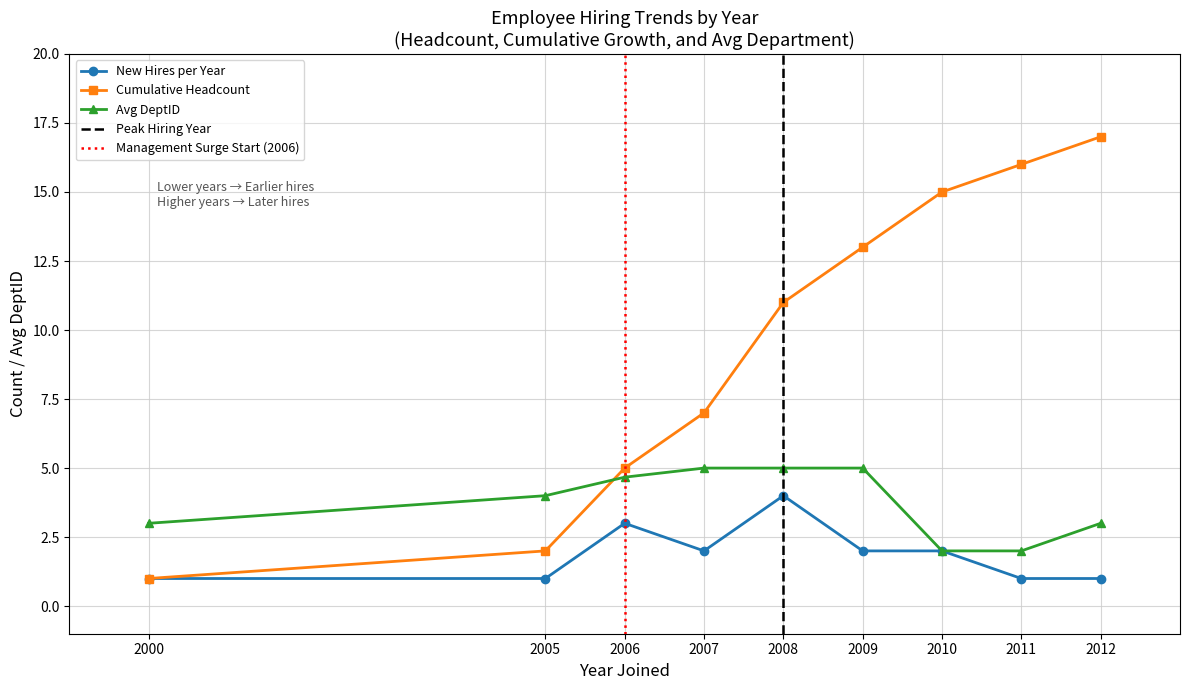

Which series has the largest total across all categories?

Cumulative Headcount